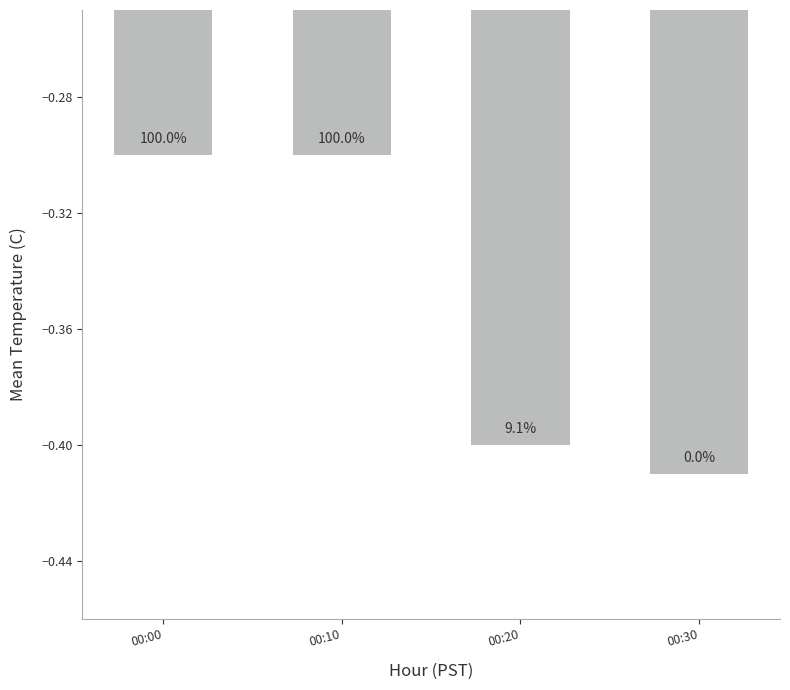

Is it true that the value at 00:10 is -0.5?

False